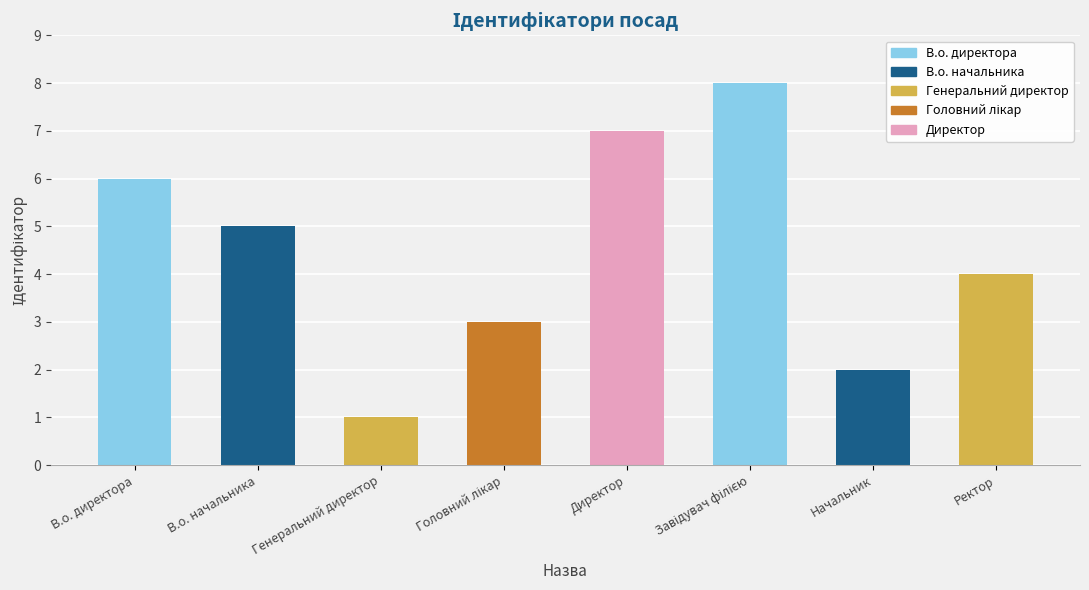

Is it true that the value at Ректор is 4?

True